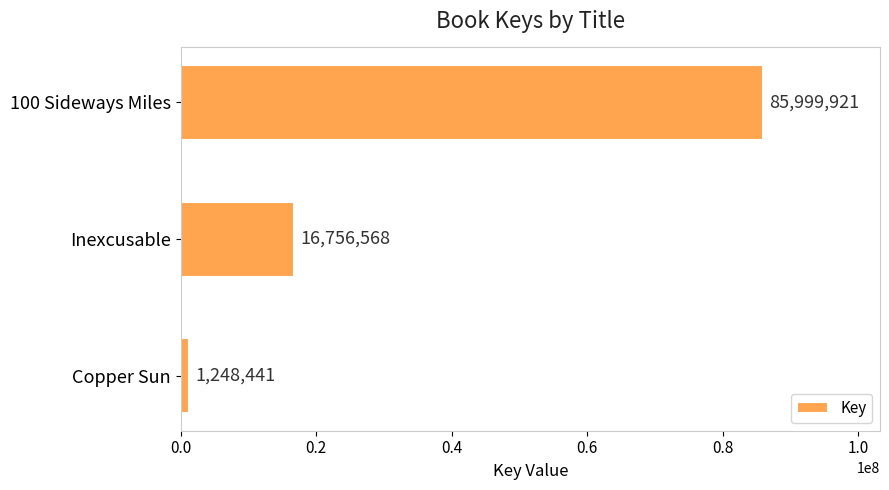

What is the sum of all values?

104004930